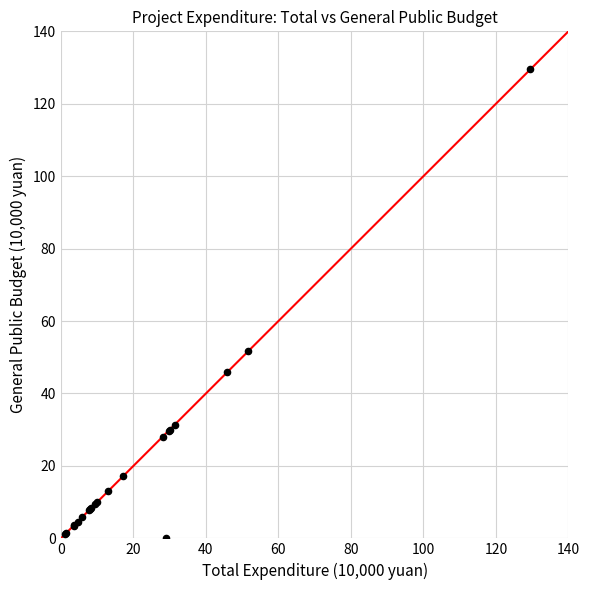

What Y value in the scatter plot is closest to 64?

51.7